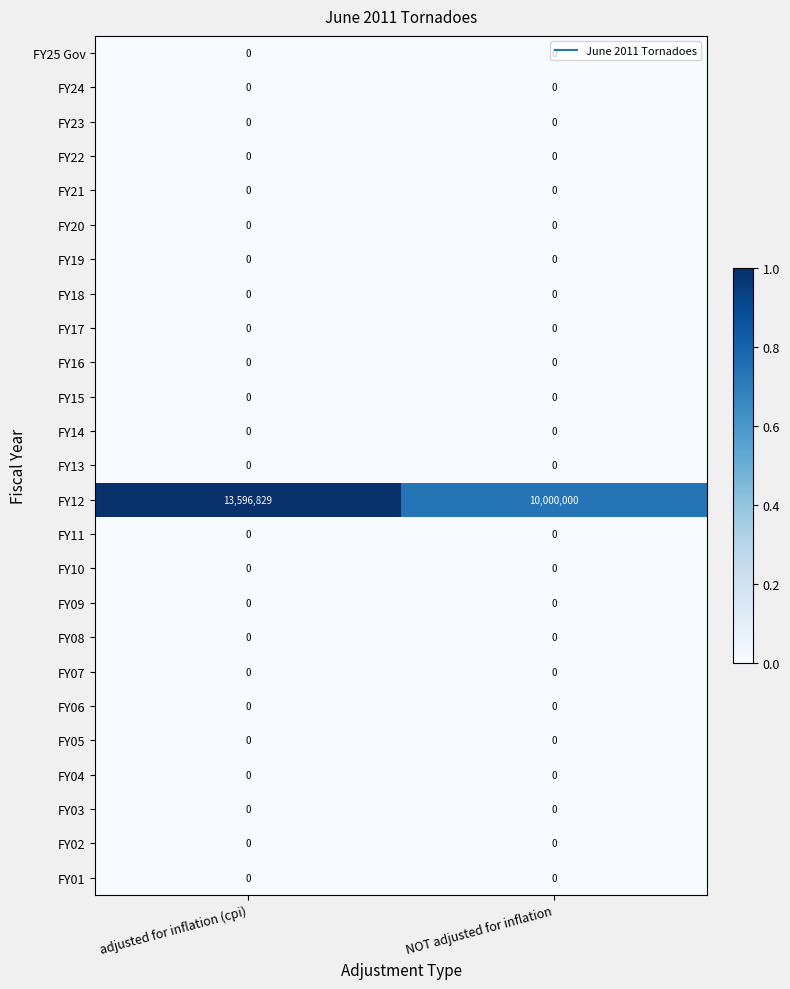

Which series has the largest range (max minus min)?

FY12